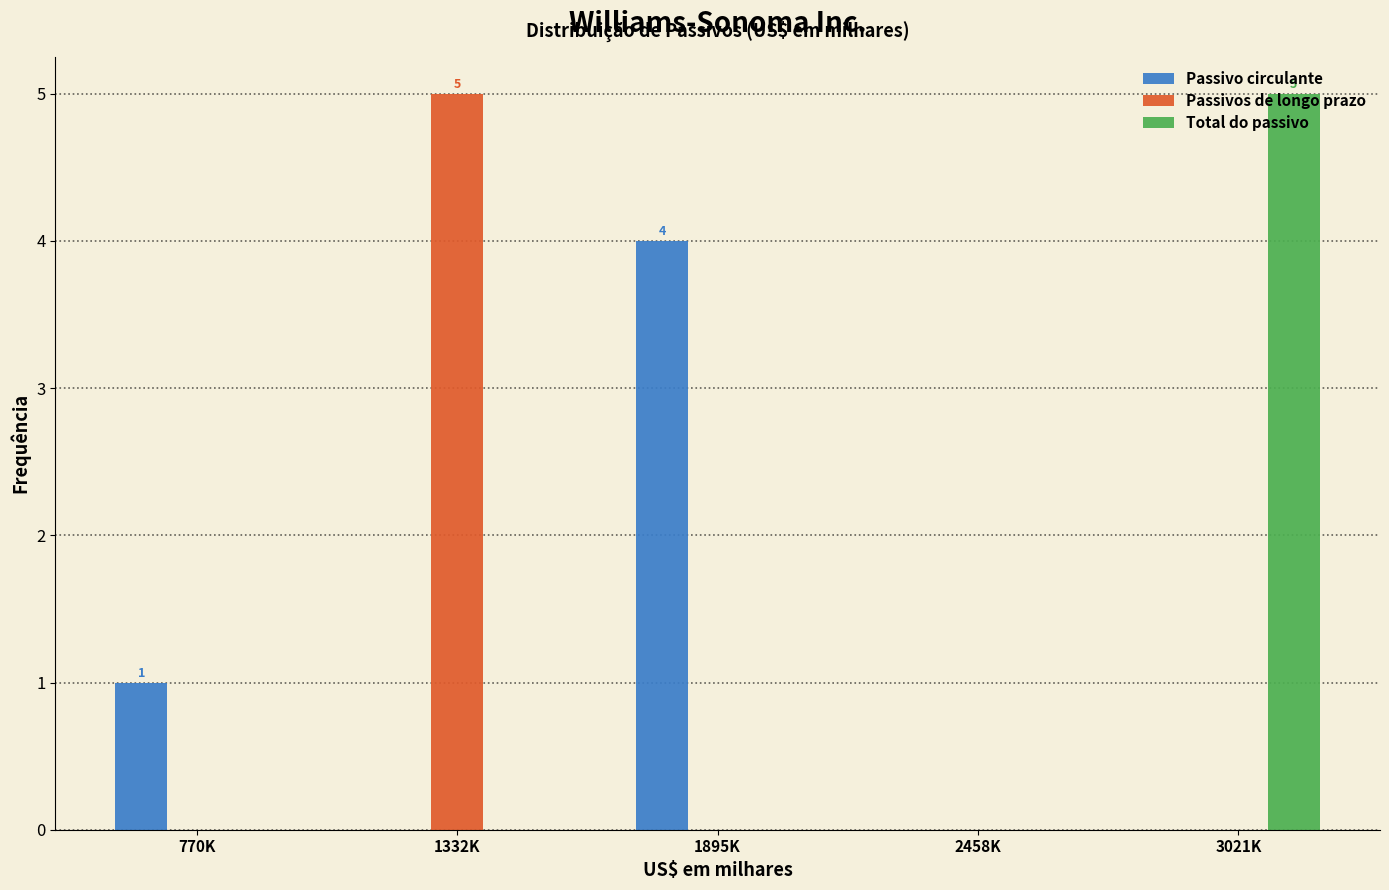

What is the highest value of the Total do passivo series?

5